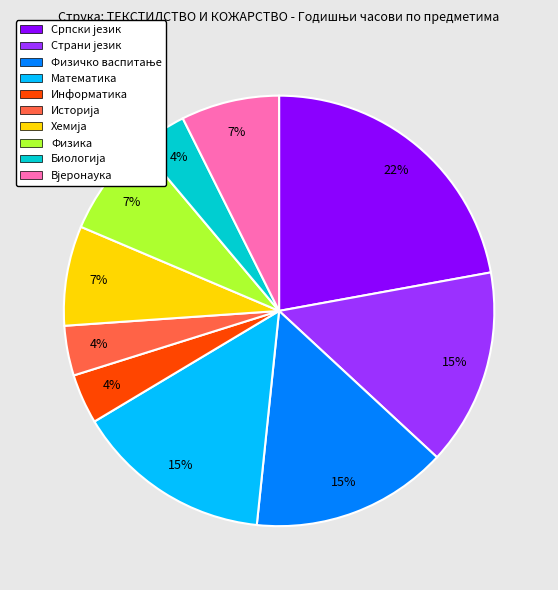

To the nearest percent, what portion does Информатика represent?

4%